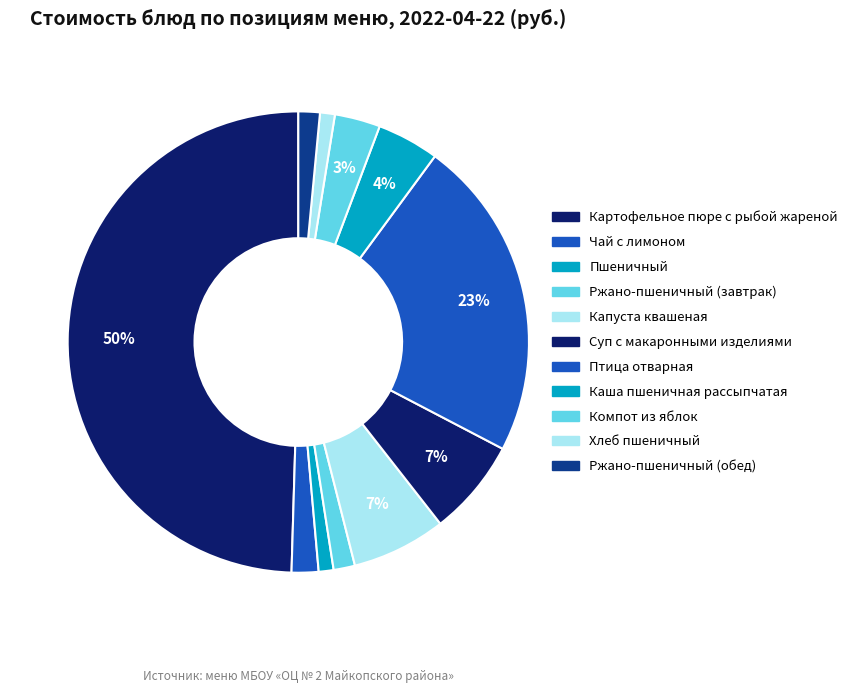

Rank the categories by value from highest to lowest.

Картофельное пюре с рыбой жареной, Птица отварная, Суп с макаронными изделиями, Капуста квашеная, Каша пшеничная рассыпчатая, Компот из яблок, Чай с лимоном, Ржано-пшеничный (завтрак), Ржано-пшеничный (обед), Пшеничный, Хлеб пшеничный